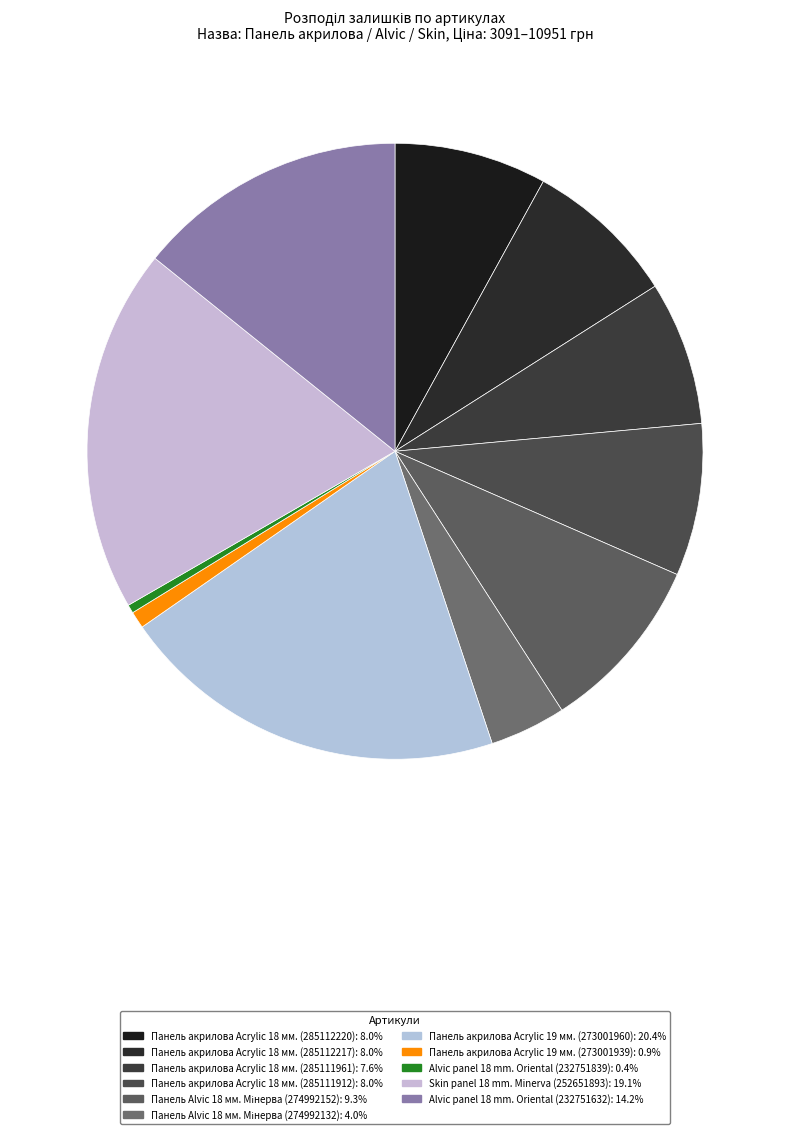

What is the smallest slice in the pie chart?

Alvic panel 18 mm. Oriental (232751839)